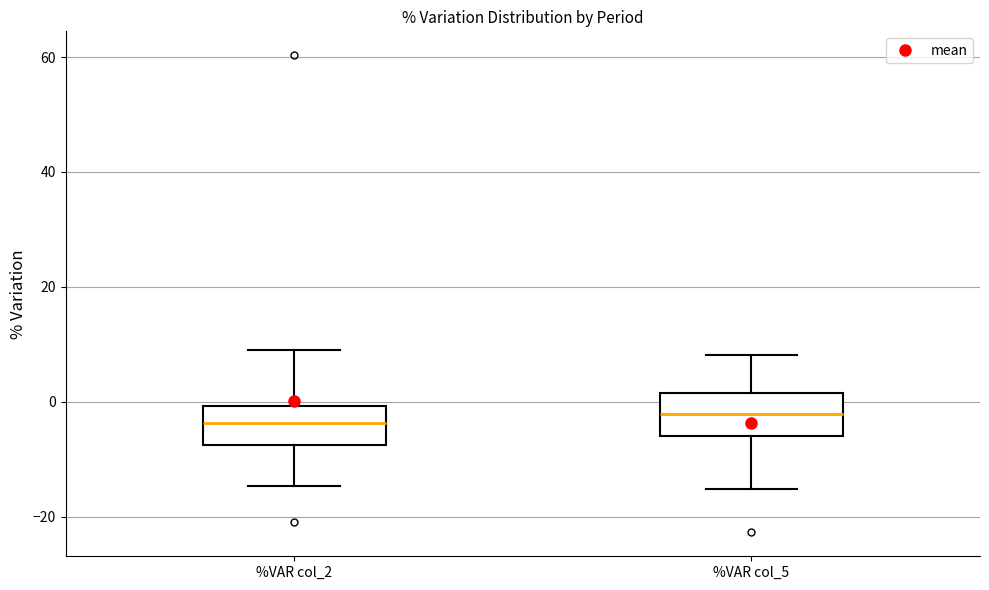

Reading left to right, transcribe this box plot: for each box, give where its median line is, the range the box spans, and where its two whiskers end, as read against the y-axis. The values are not printed on the chart, so give them approximately, as read against the axis.

%VAR col_2: median -4, box -8 to 0, whiskers -14 to 8
%VAR col_5: median -2, box -6 to 2, whiskers -16 to 8